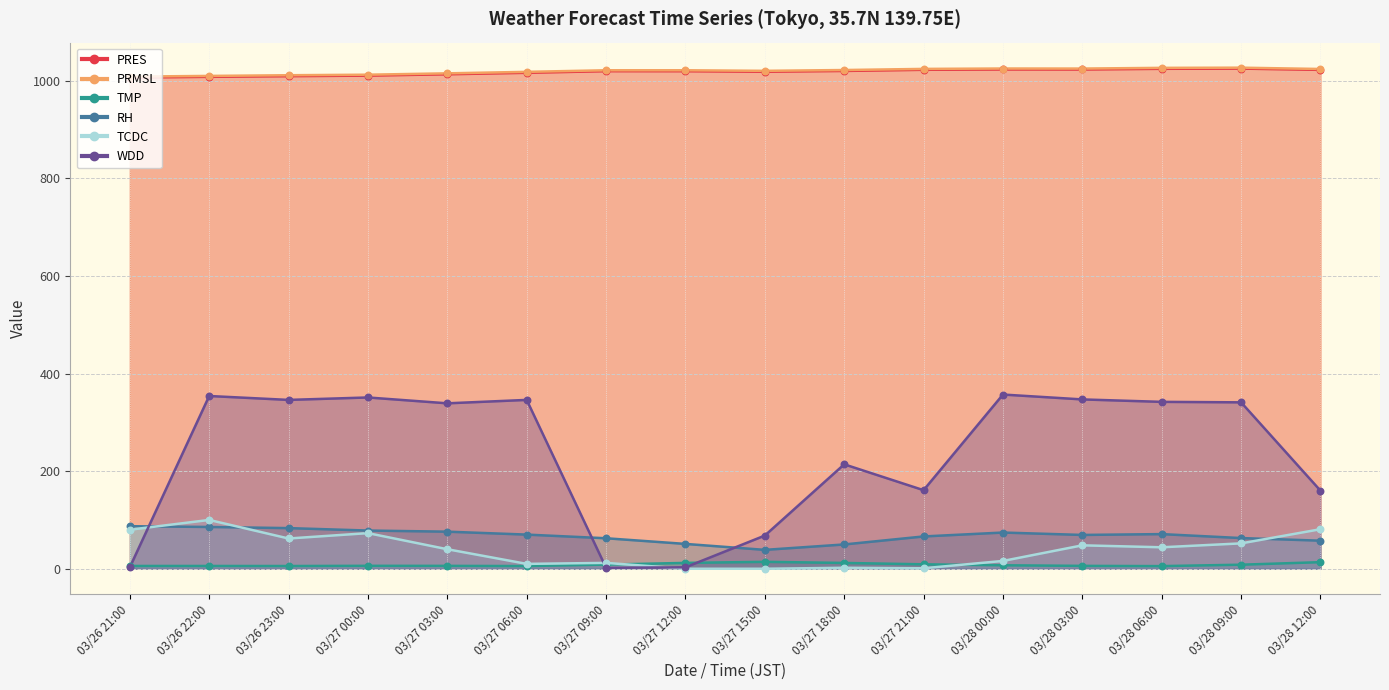

What are all the series names shown in the legend?

PRES, PRMSL, TMP, RH, TCDC, WDD